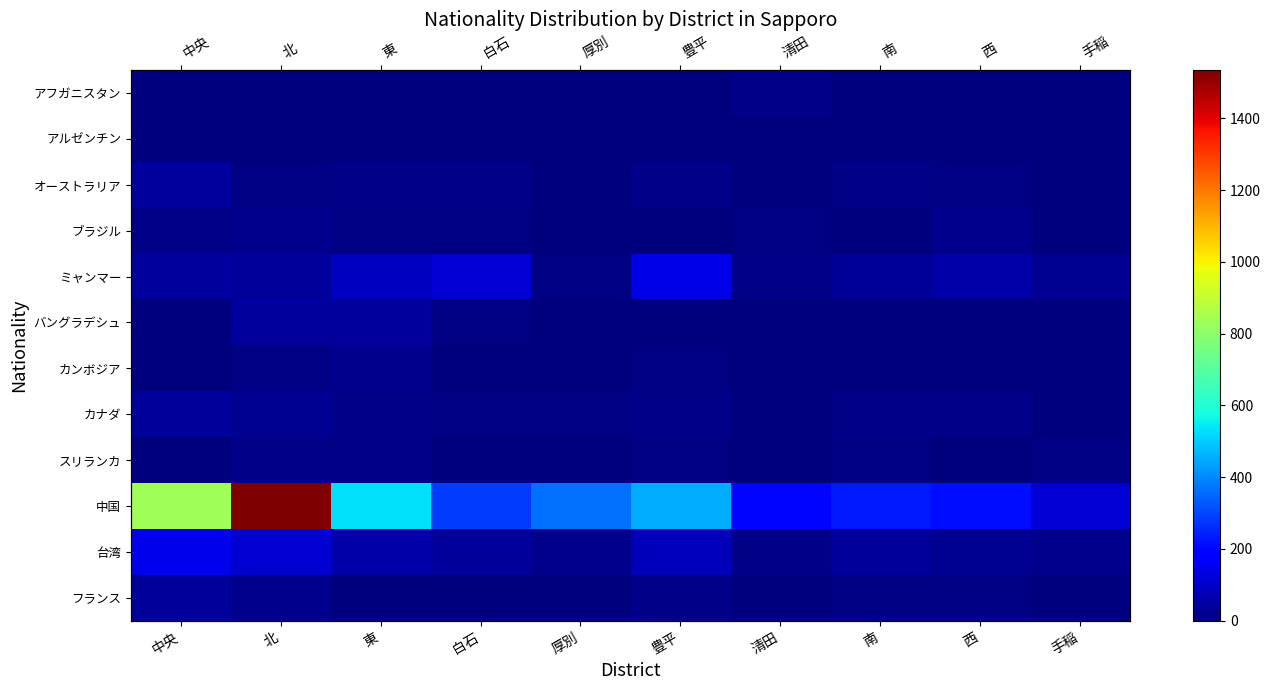

What is the sum of all バングラデシュ values?

108